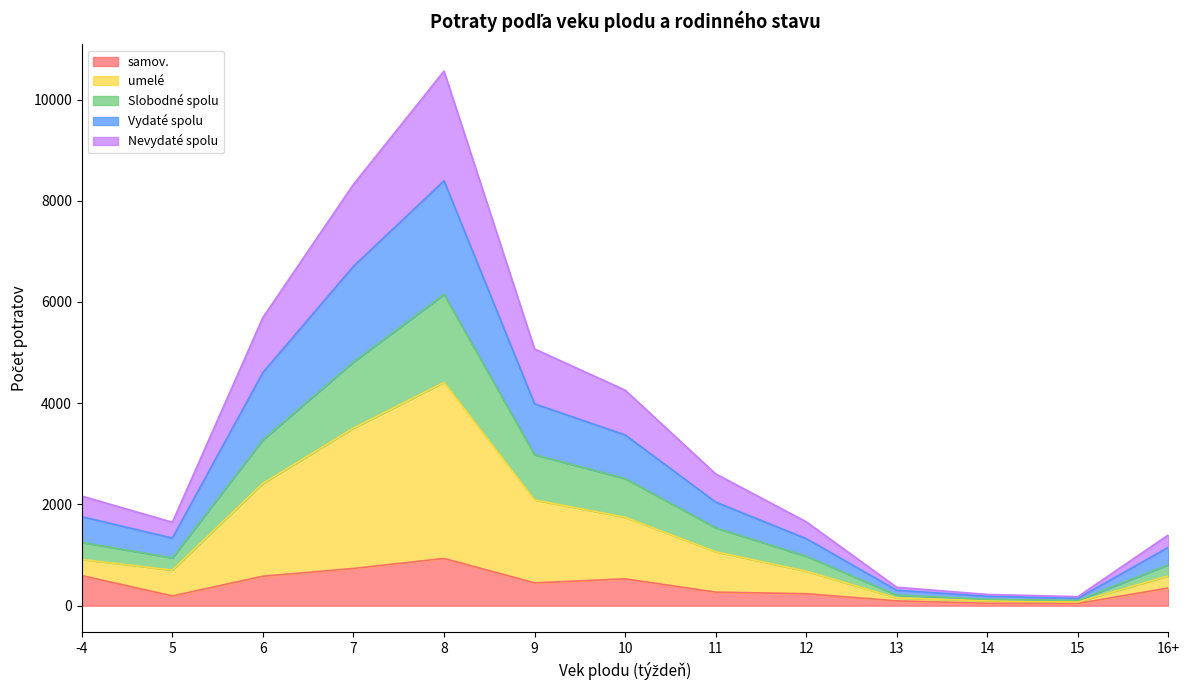

What is the highest value of the samov. series?

933